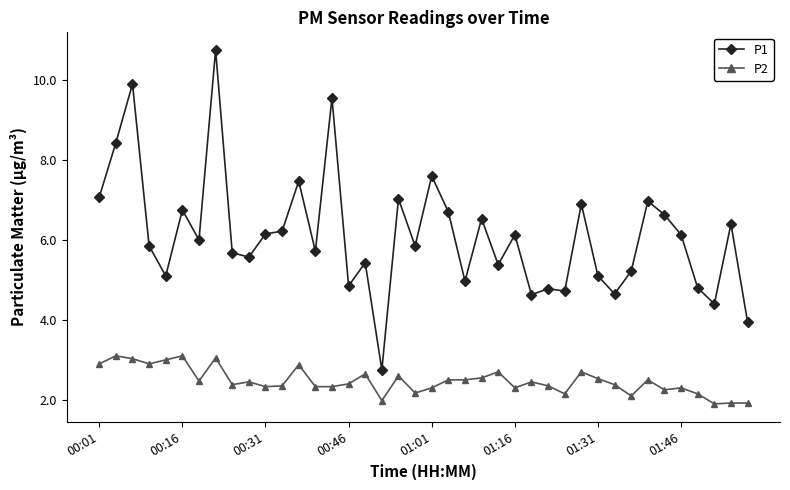

List the series in order of their overall mean, lowest first.

P2, P1